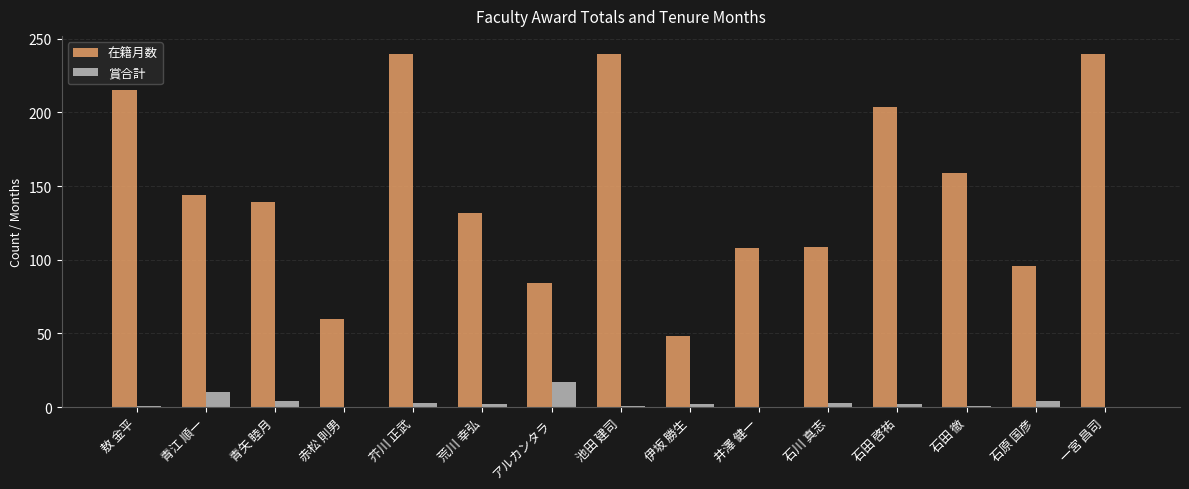

Between 敖 金平 and アルカンタラ, which series saw the biggest shift?

在籍月数